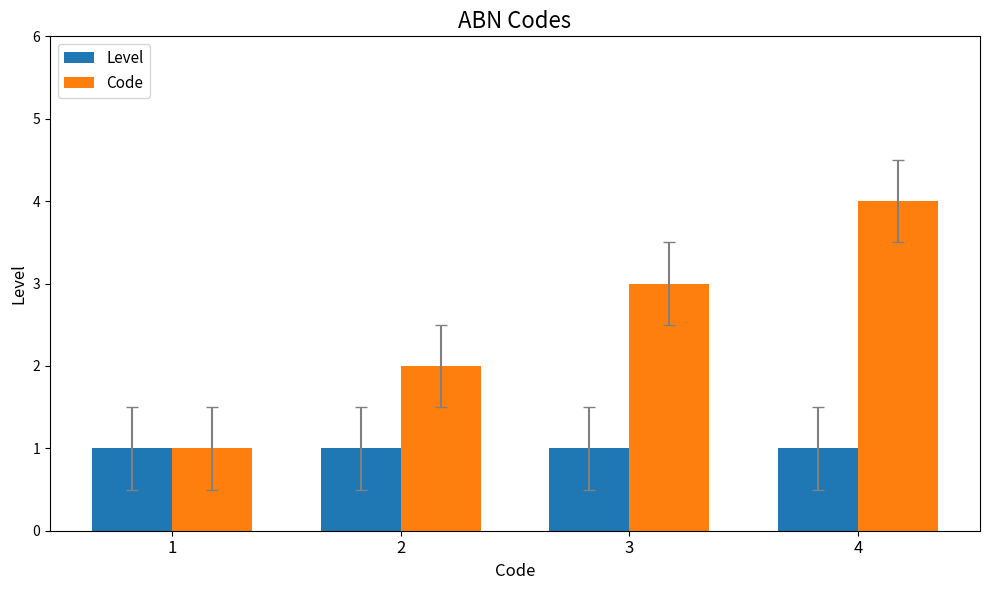

Does the chart contain any negative values?

No